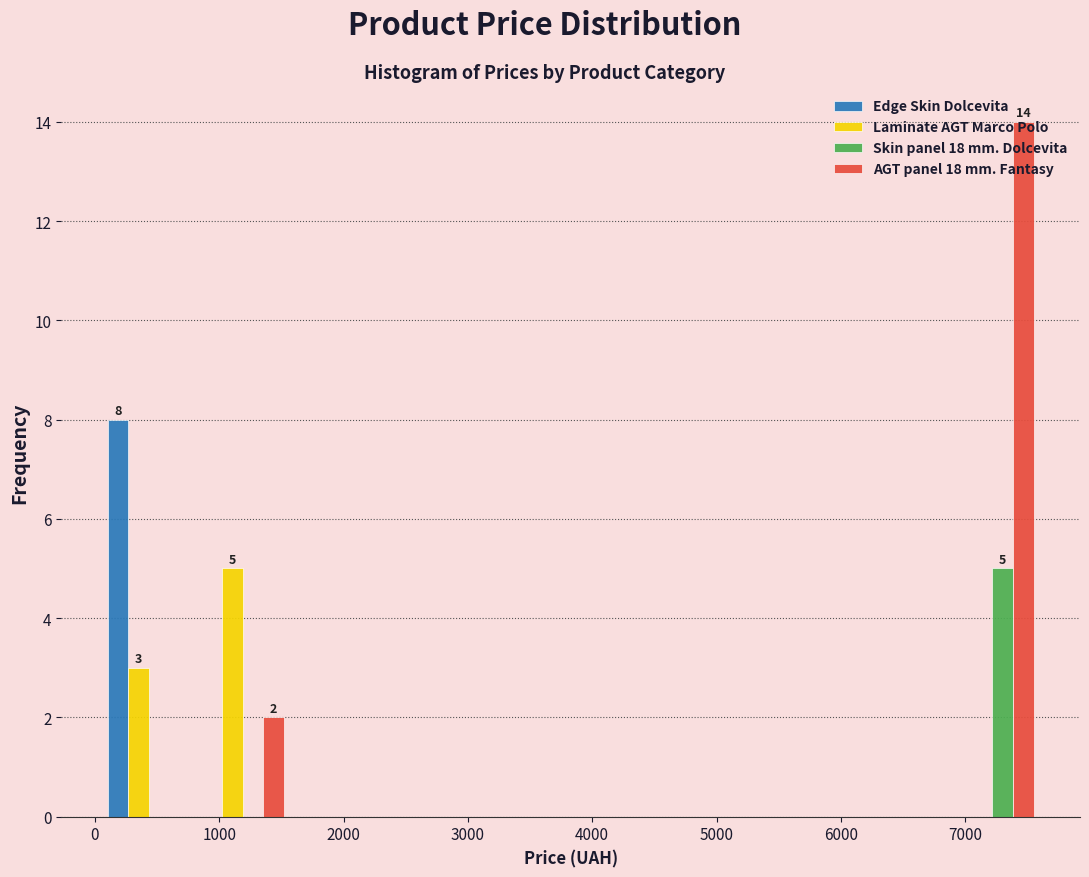

In the Laminate AGT Marco Polo series, which range on the x-axis has the tallest bar?

800 to 1600